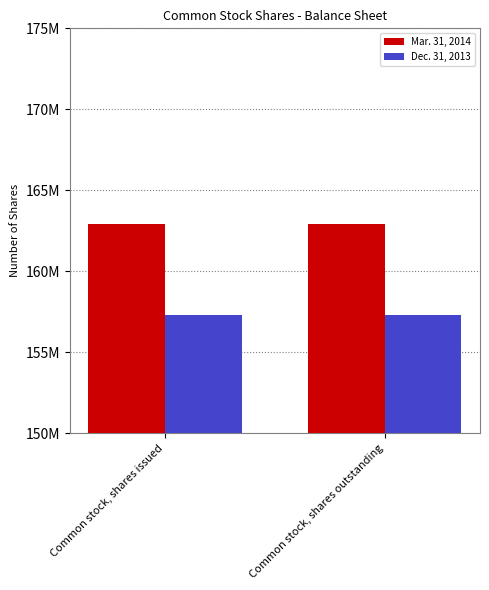

What position from the left is Common stock, shares issued?

1